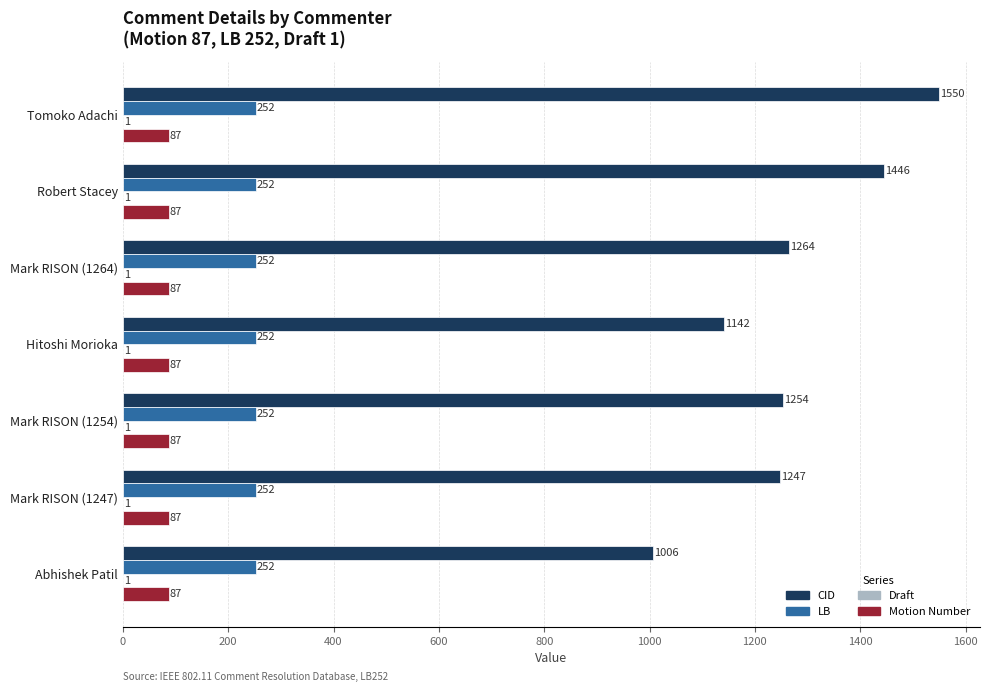

What value does the CID series have at Tomoko Adachi, to the nearest 100?

1600